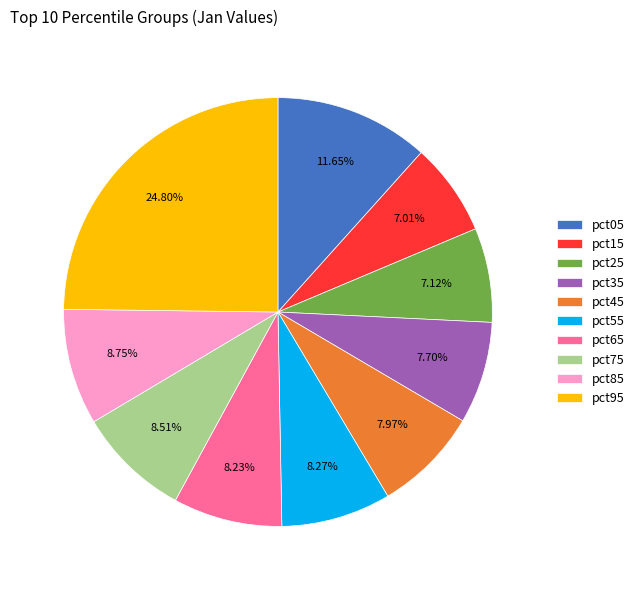

Is there a majority slice in this chart?

No